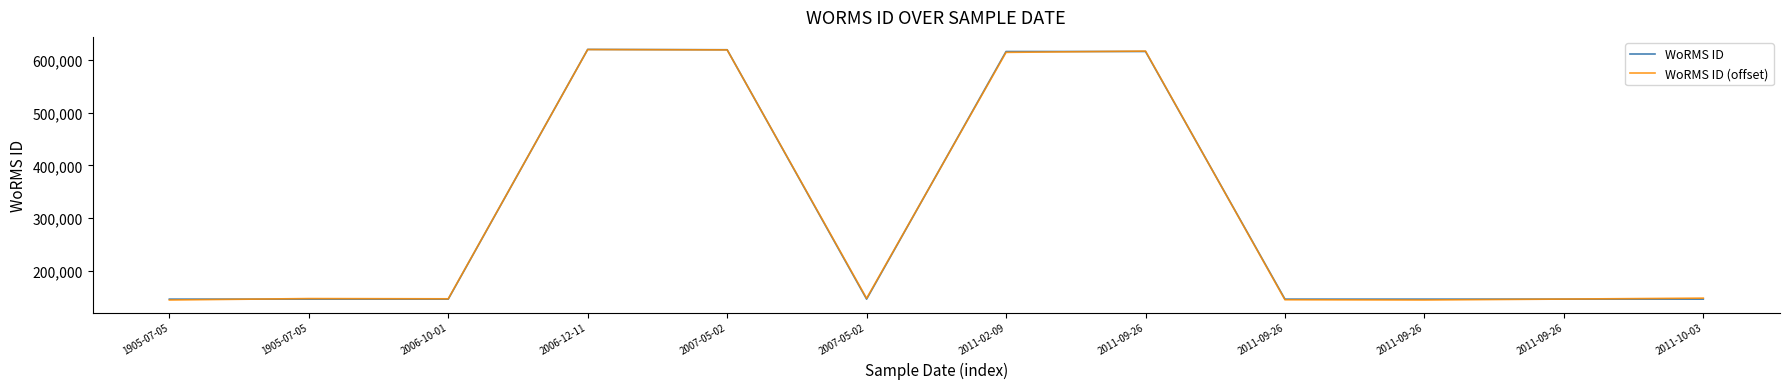

List the labels in order of WoRMS ID (offset) value, largest first.

2006-12-11, 2007-05-02, 2011-09-26, 2011-02-09, 2011-10-03, 2007-05-02, 1905-07-05, 2006-10-01, 2011-09-26, 2011-09-26, 2011-09-26, 1905-07-05